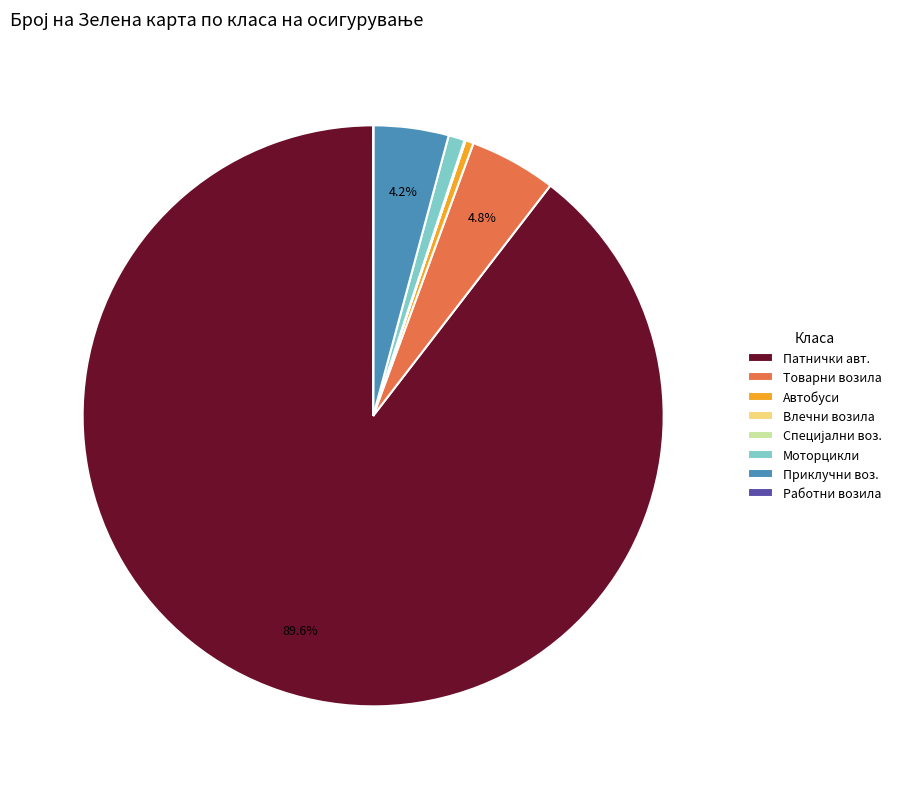

Which slice represents more than half of the pie?

Патнички авт.